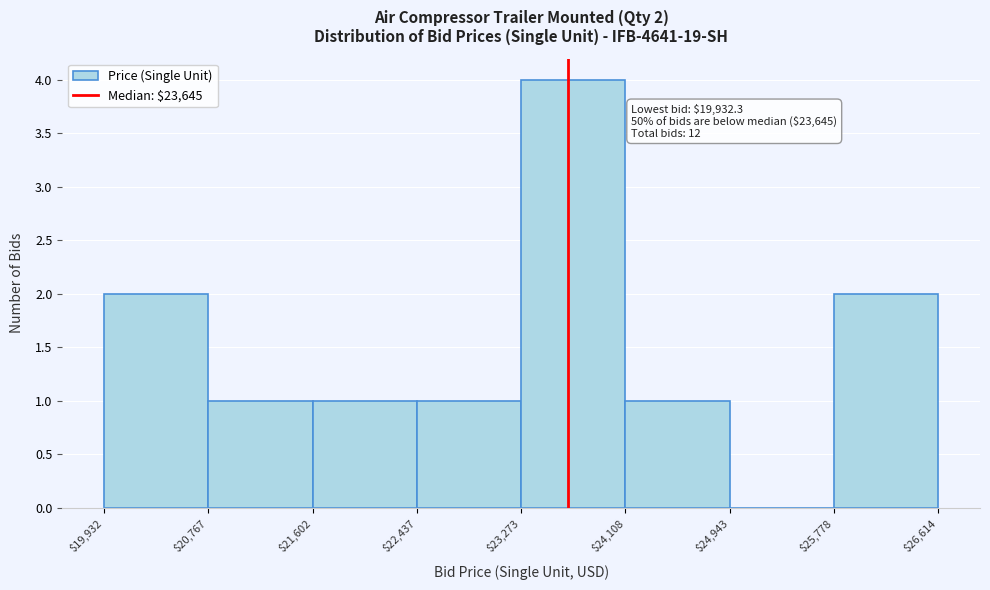

Which range on the x-axis has the tallest bar?

$23,273 to $24,108